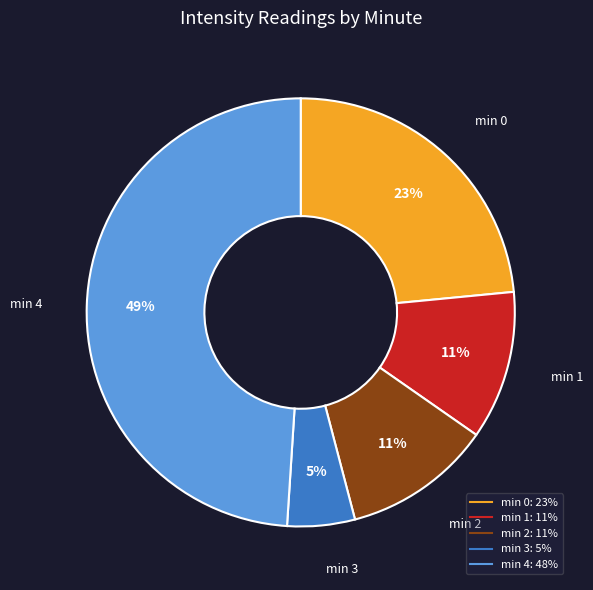

How many slices are in this pie chart?

5